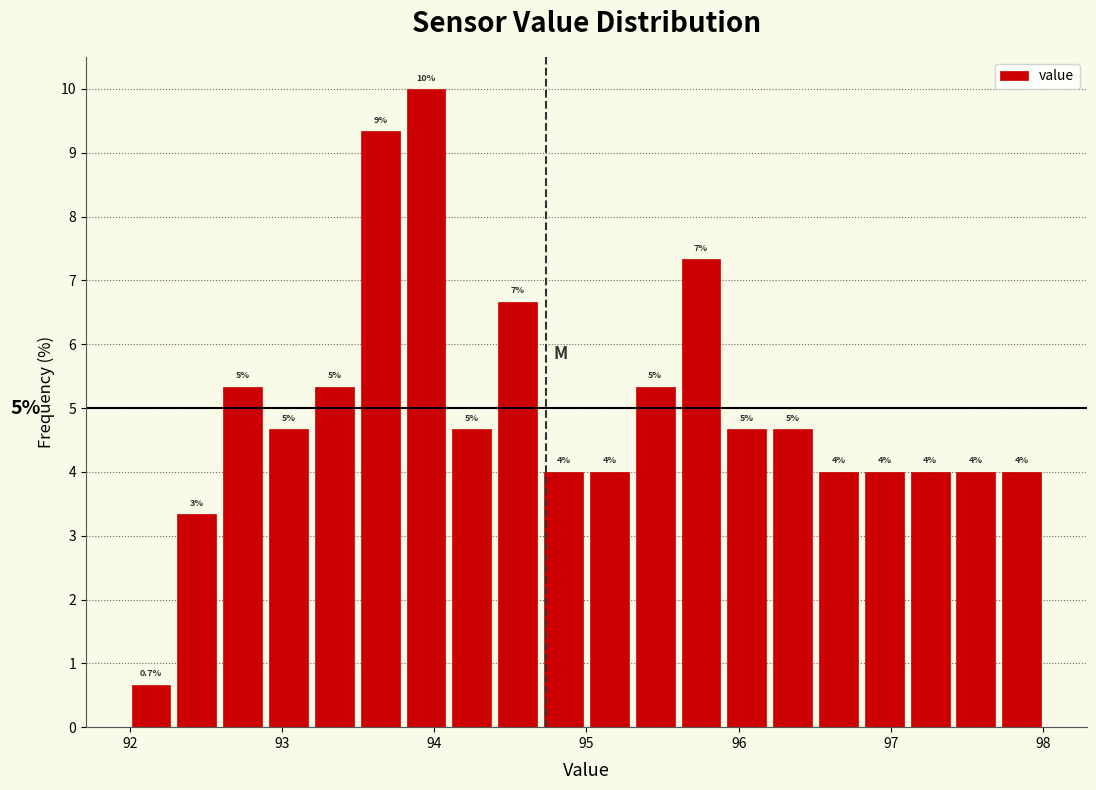

Around what value on the x-axis is the tallest bar? Give the approximate position of its centre, as read against the axis.

93.9